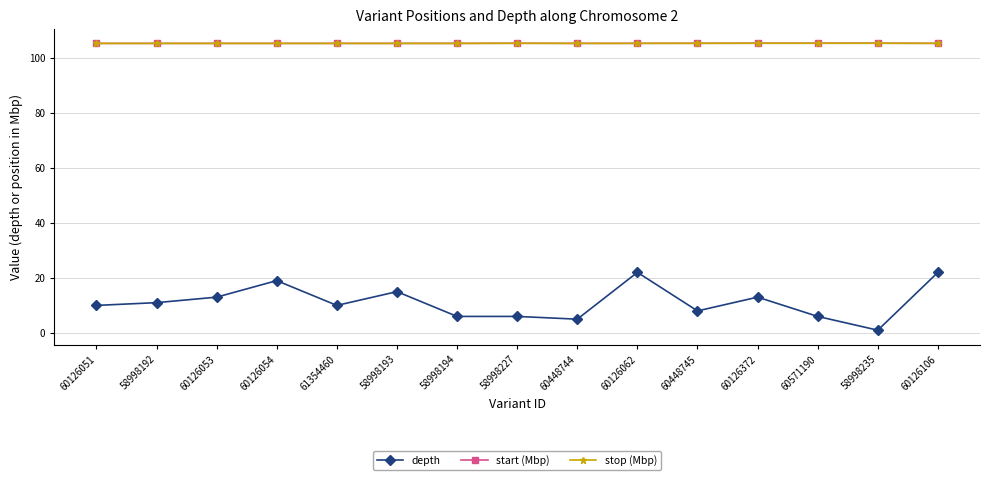

True or false: stop (Mbp) has a value of 105.2 at 60126372.

True